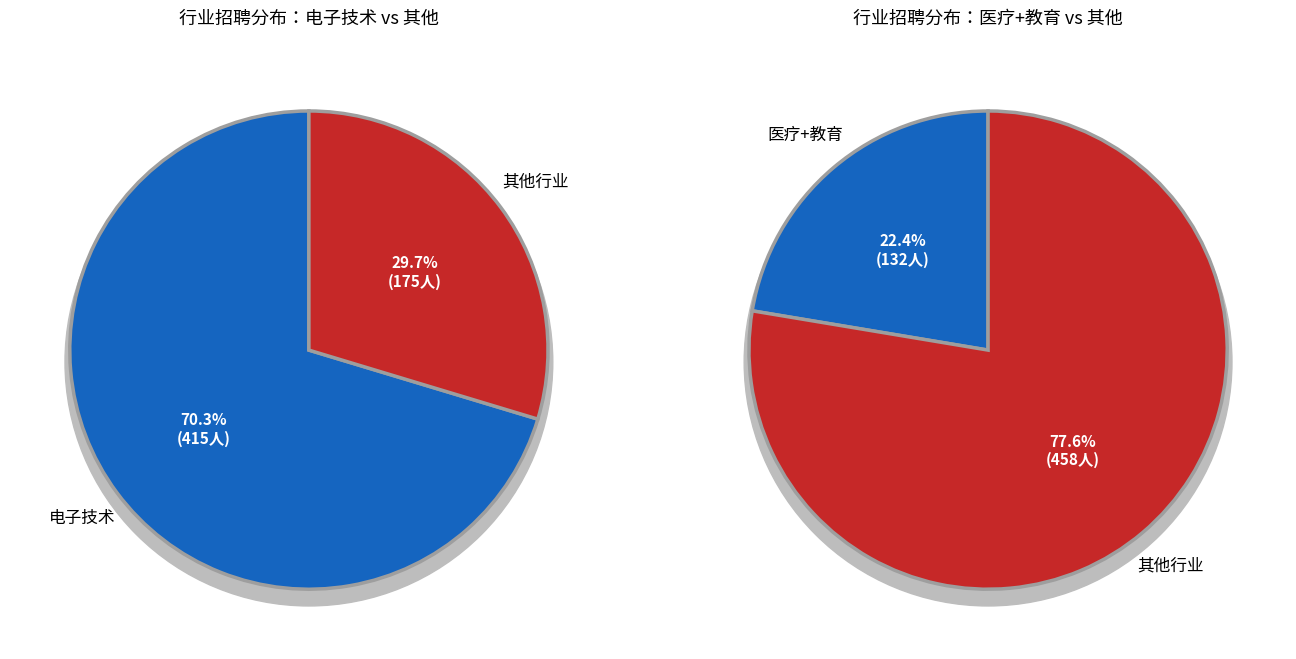

Which slice represents more than half of the pie?

电子技术